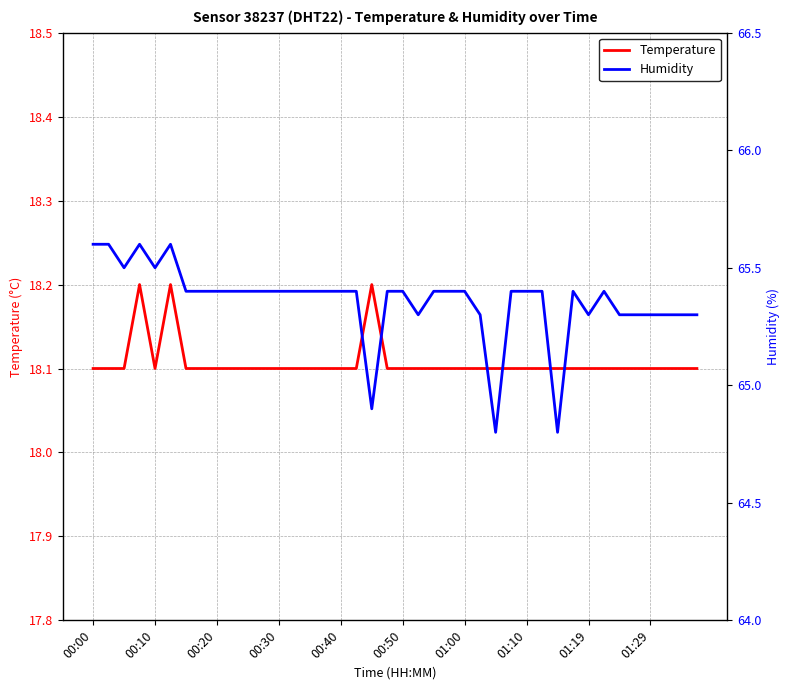

True or false: Temperature and Humidity intersect in this chart.

False